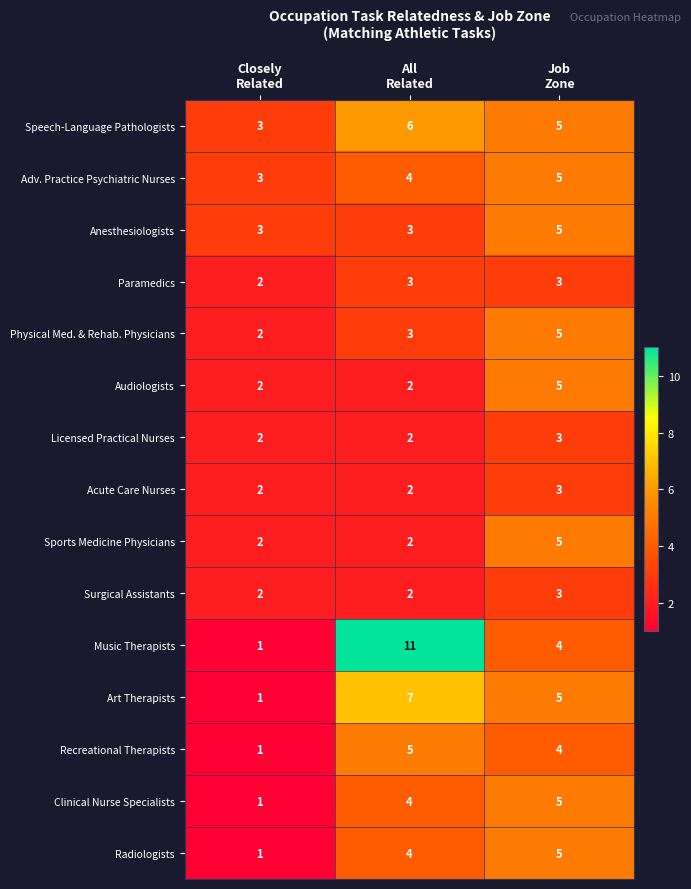

Which series has the largest range (max minus min)?

Music Therapists